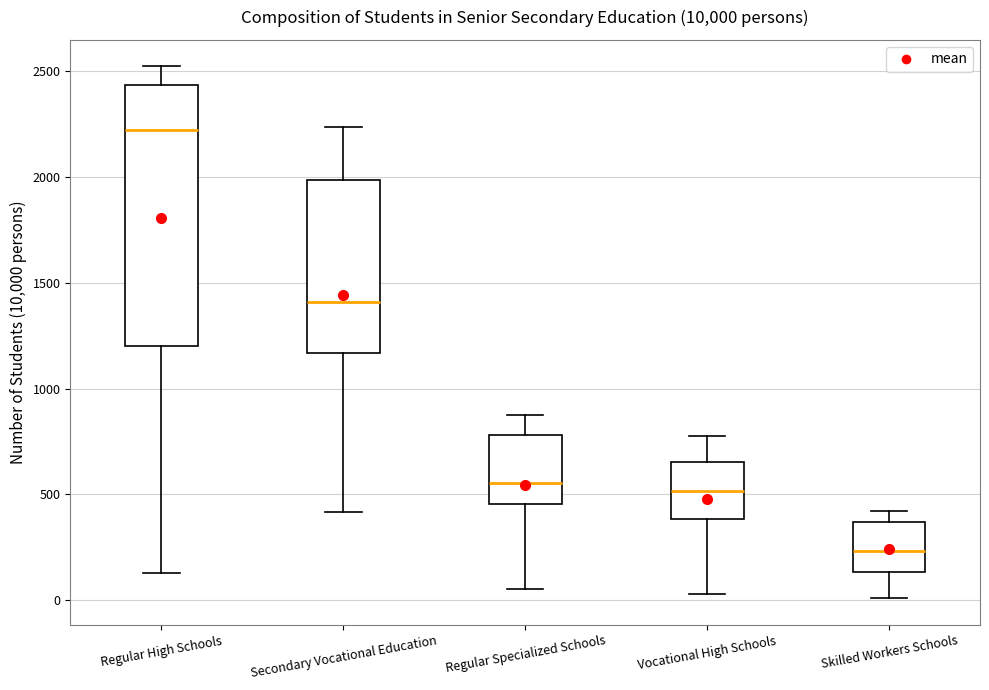

Where does the lower whisker of the box for Regular High Schools end on the y-axis? The values are not printed on the chart, so give them approximately, as read against the axis.

150